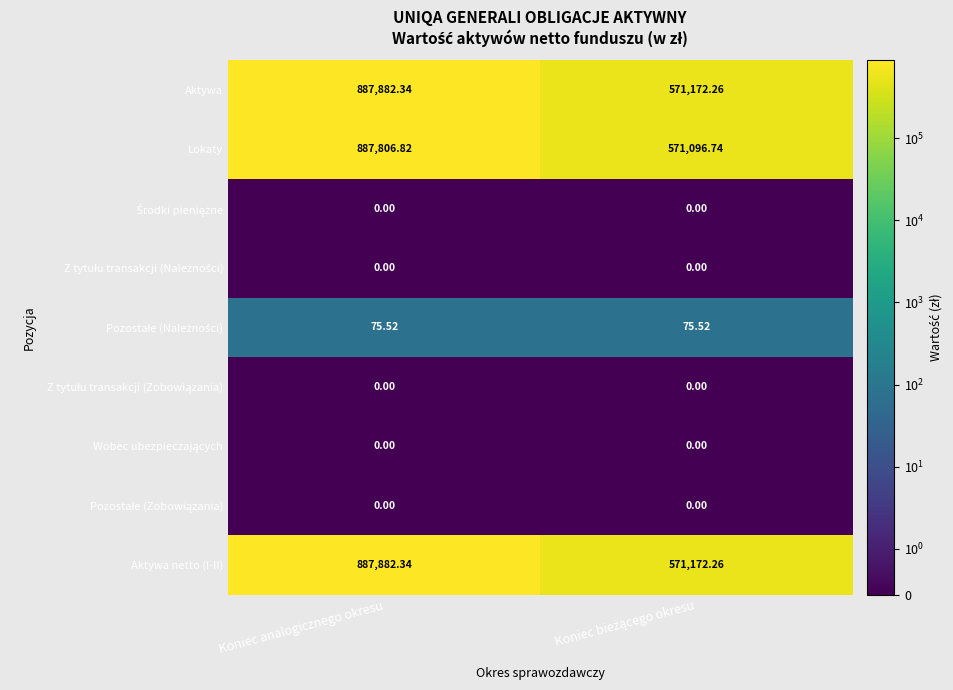

How many values in the Aktywa netto (I-II) series exceed 887882?

1